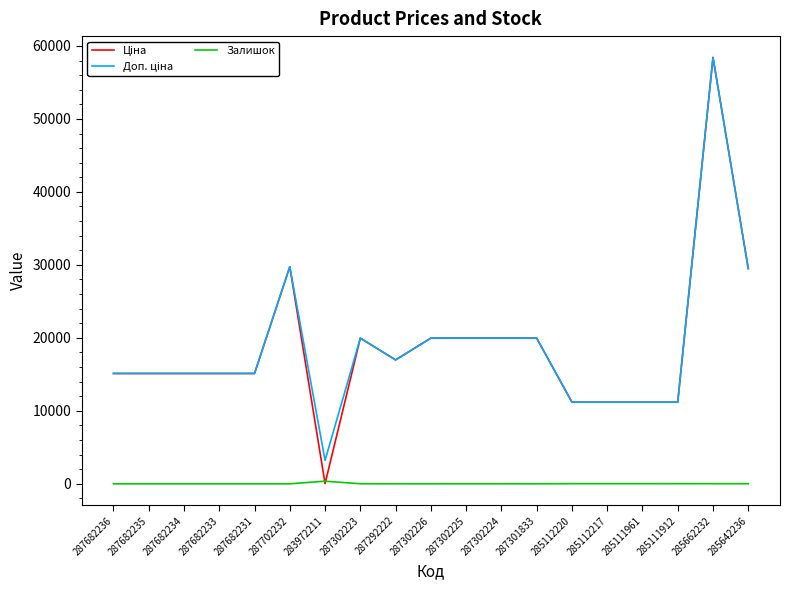

Is it true that Залишок equals 0.0 at 287682231?

True